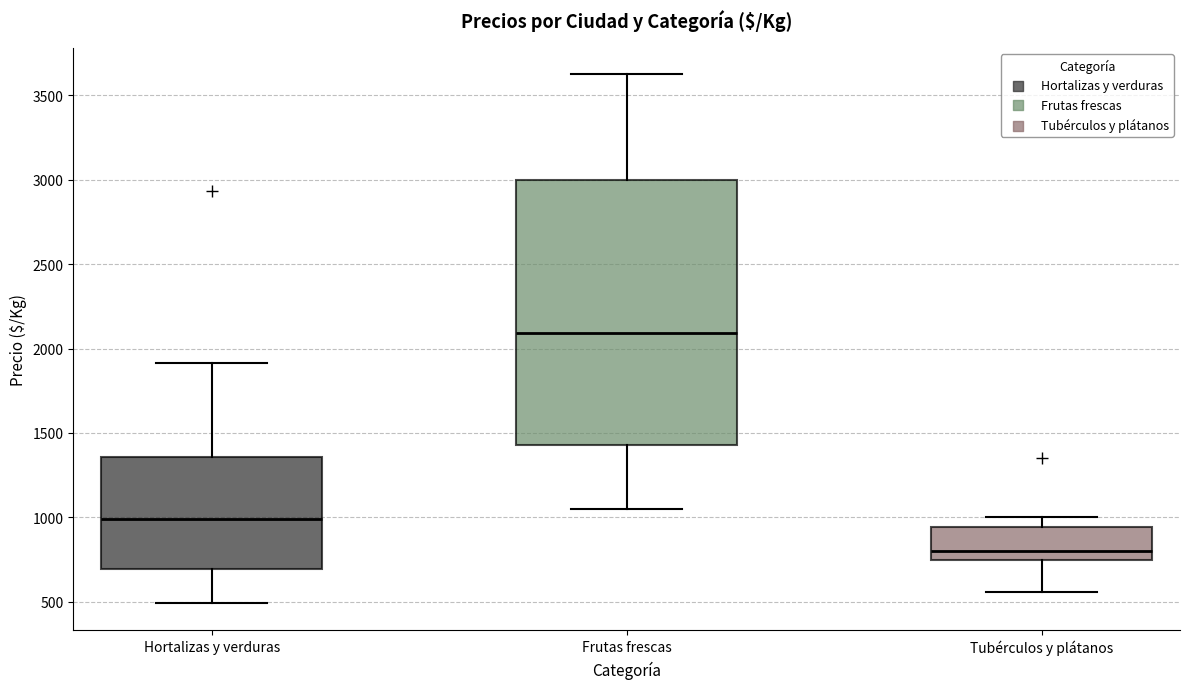

Reading left to right, transcribe this box plot: for each box, give where its median line is, the range the box spans, and where its two whiskers end, as read against the y-axis. The values are not printed on the chart, so give them approximately, as read against the axis.

Hortalizas y verduras: median 1000, box 700 to 1350, whiskers 500 to 1900
Frutas frescas: median 2100, box 1450 to 3000, whiskers 1050 to 3650
Tubérculos y plátanos: median 800, box 750 to 950, whiskers 550 to 1000